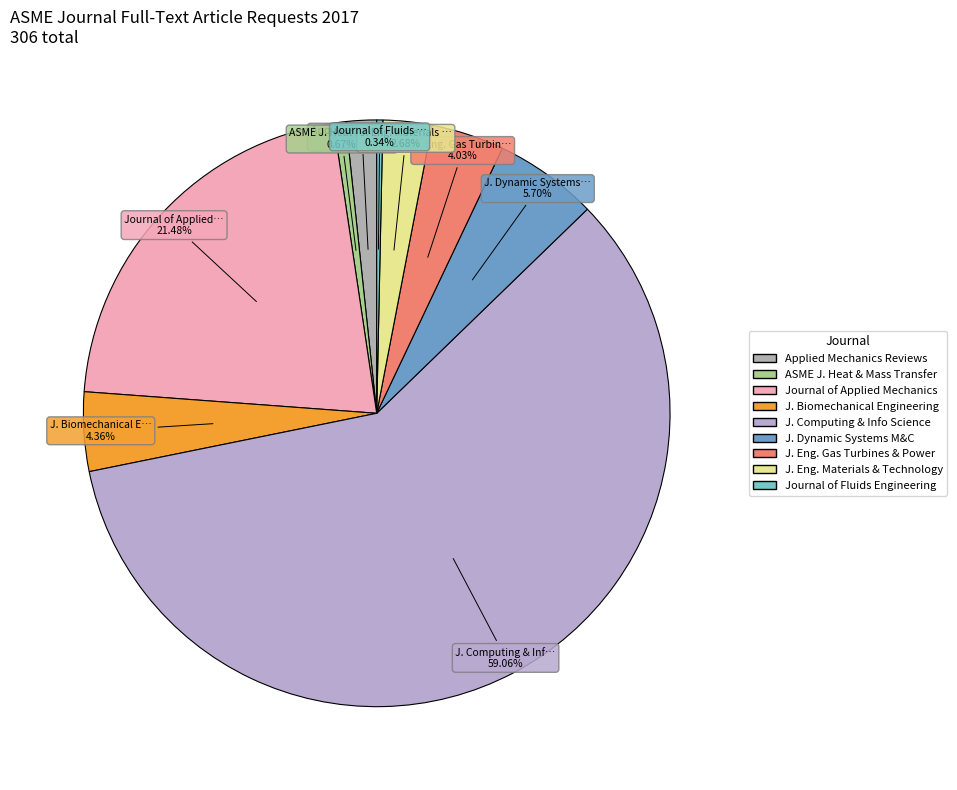

What is the largest slice in the pie chart?

Journal of Computing and Information Science in Engineering